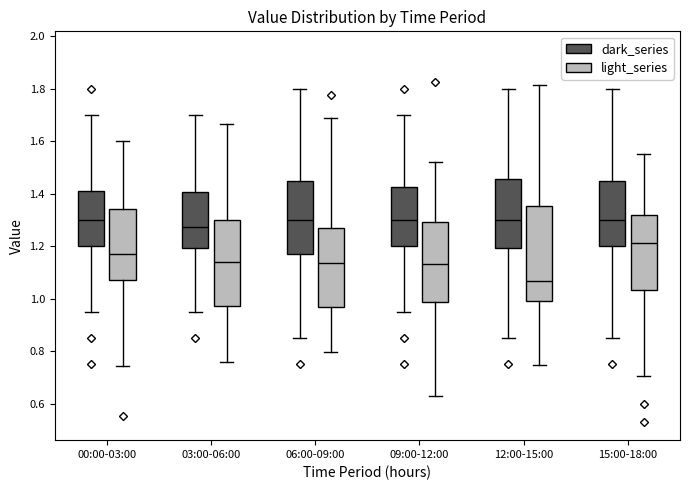

Comparing the boxes themselves (not the whiskers), which one is the tallest?

12:00-15:00 (light_series)